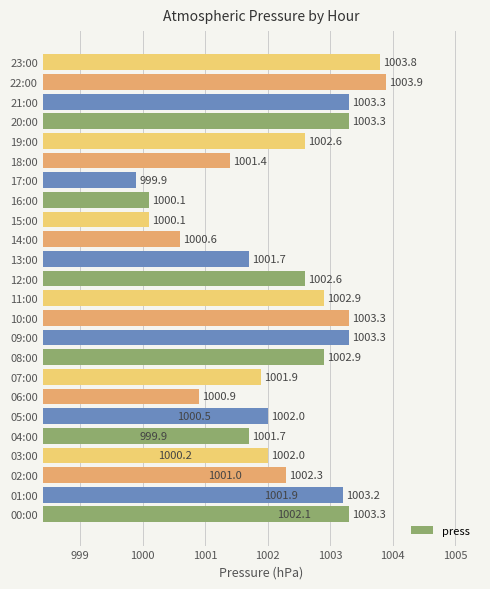

What is the smallest value displayed?

999.9